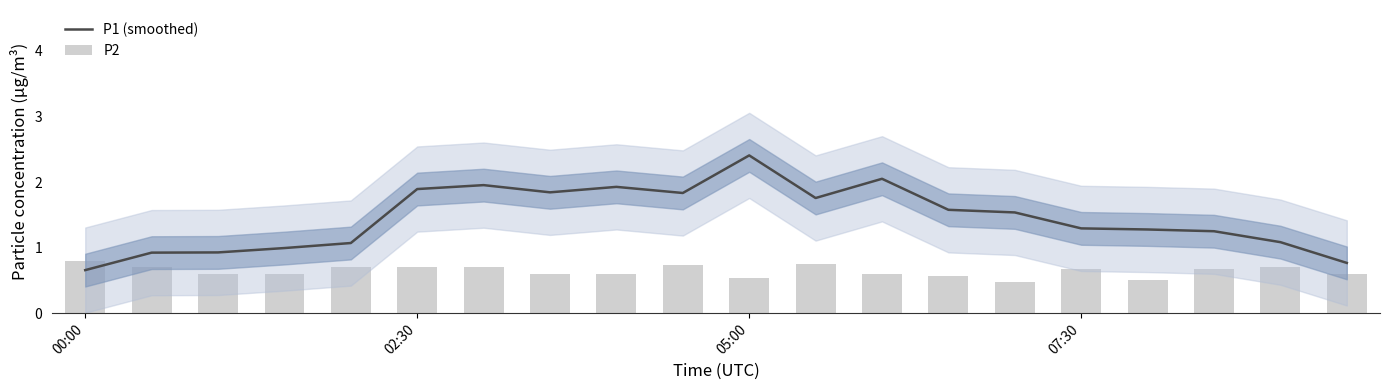

The value of P1 (smoothed) at 07:30 is 0.2. True or false?

False